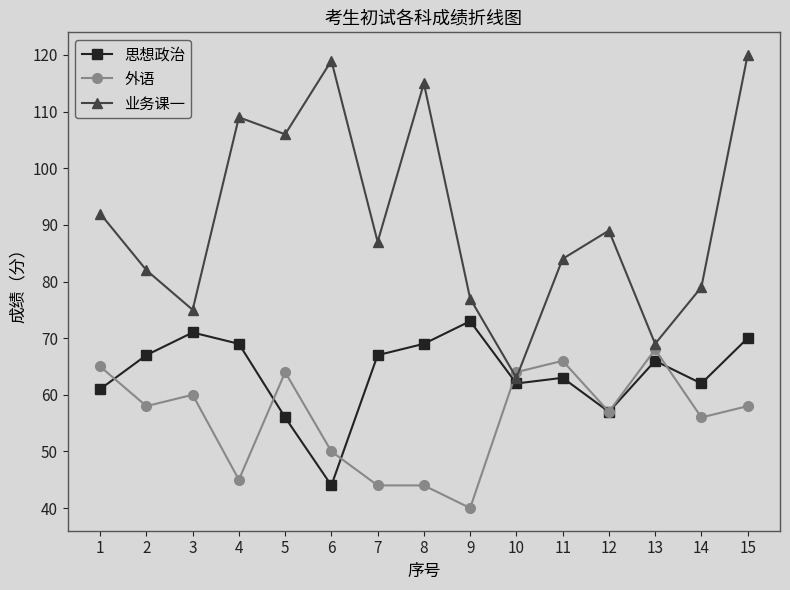

Which series has the largest total across all categories?

业务课一